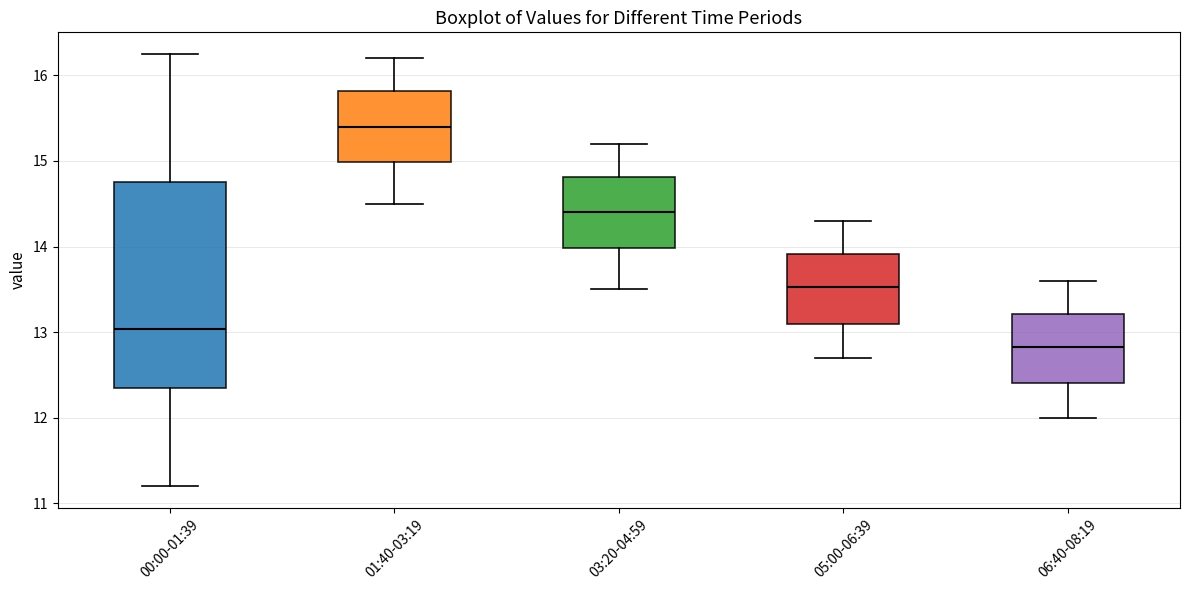

Reading left to right, read every box against the y-axis: the position of its median line, the range the box covers, and the ends of its whiskers. The values are not printed on the chart, so give them approximately, as read against the axis.

00:00-01:39: median 13.0, box 12.4 to 14.8, whiskers 11.2 to 16.3
01:40-03:19: median 15.4, box 15.0 to 15.8, whiskers 14.5 to 16.2
03:20-04:59: median 14.4, box 14.0 to 14.8, whiskers 13.5 to 15.2
05:00-06:39: median 13.5, box 13.1 to 13.9, whiskers 12.7 to 14.3
06:40-08:19: median 12.8, box 12.4 to 13.2, whiskers 12.0 to 13.6